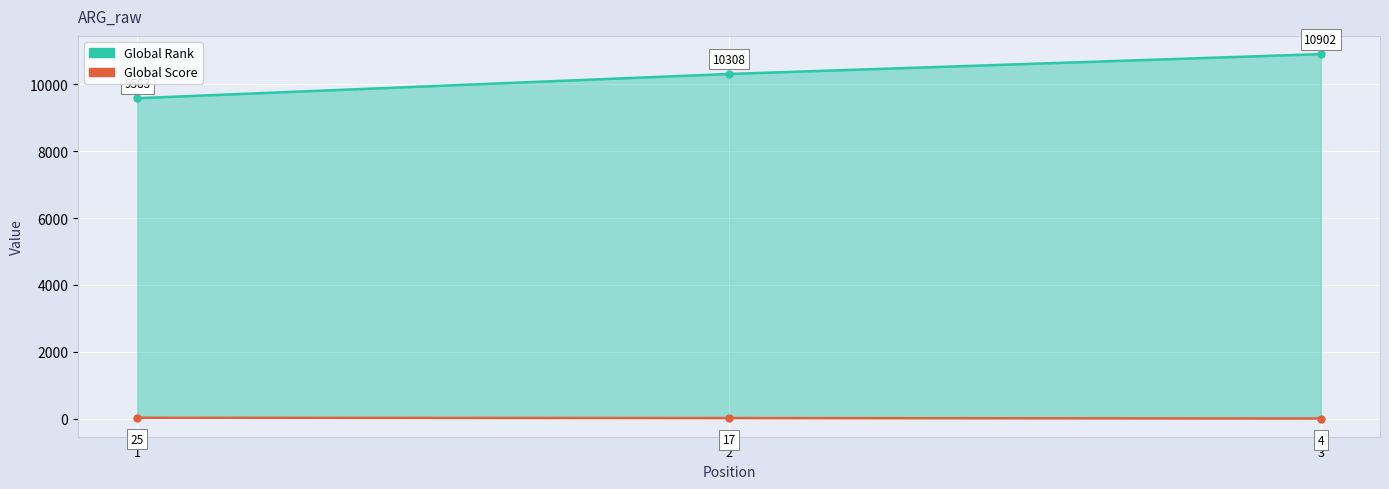

Reading left to right, transcribe all the data shown in this chart.

Global Rank: 9583	10308	10902
Global Score: 25	17	4